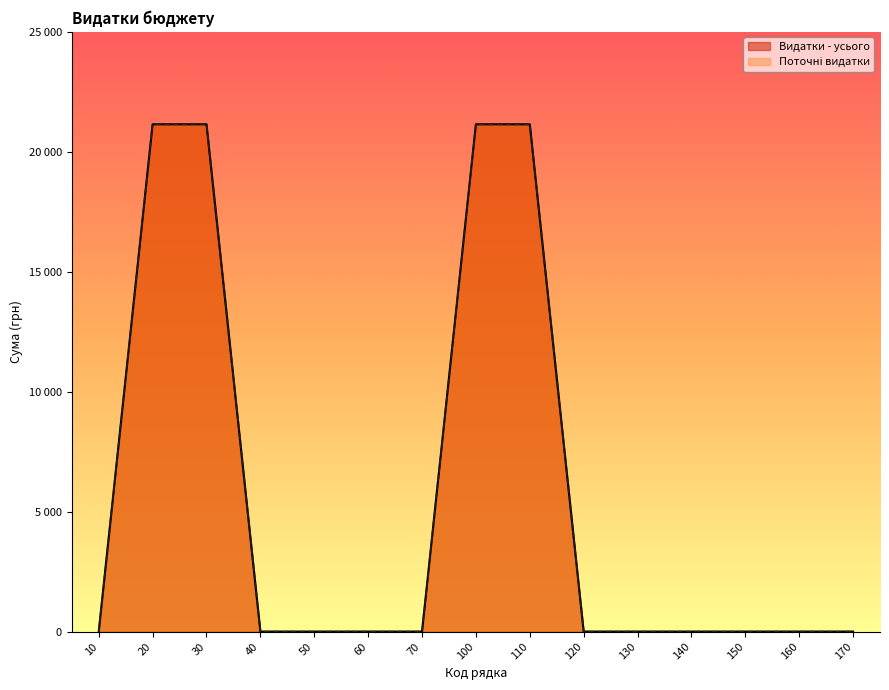

Is it true that Видатки - усього equals 14232.4 at 50?

False